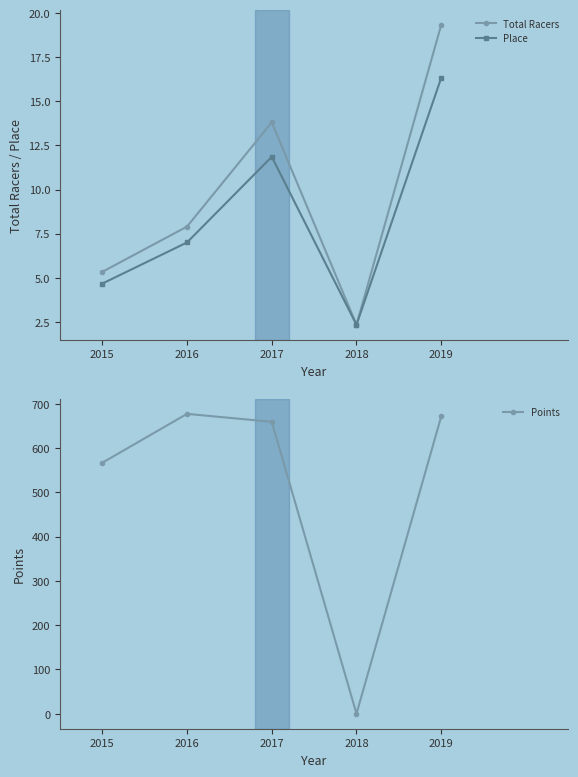

What is the value of the Place point at the 1st from the left?

4.7